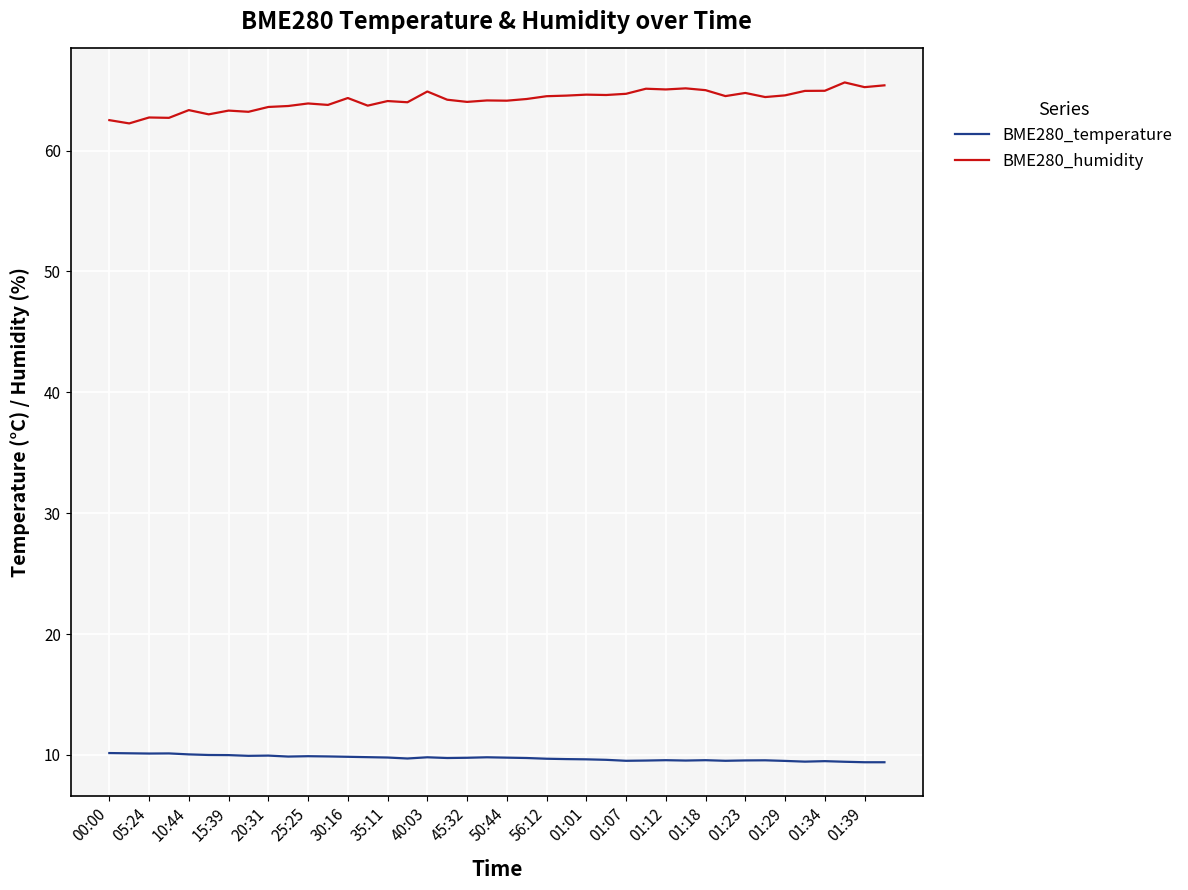

Does the chart have visible grid lines?

Yes